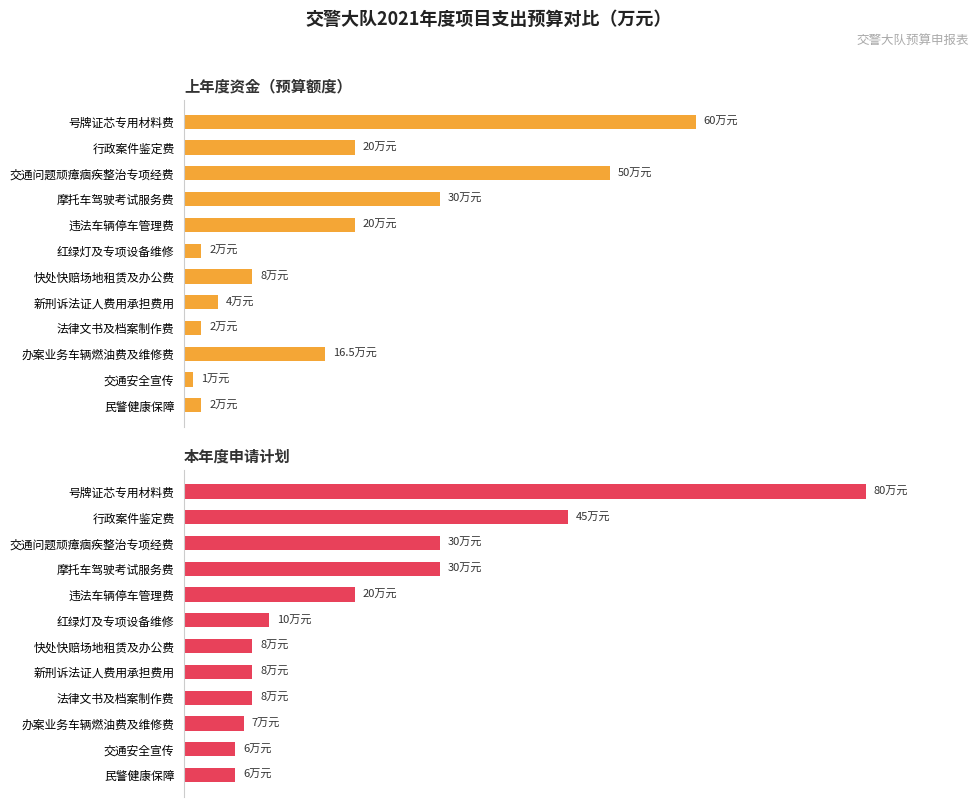

List the series in order of their peak value, lowest first.

上年度资金（预算额度）, 本年度申请计划